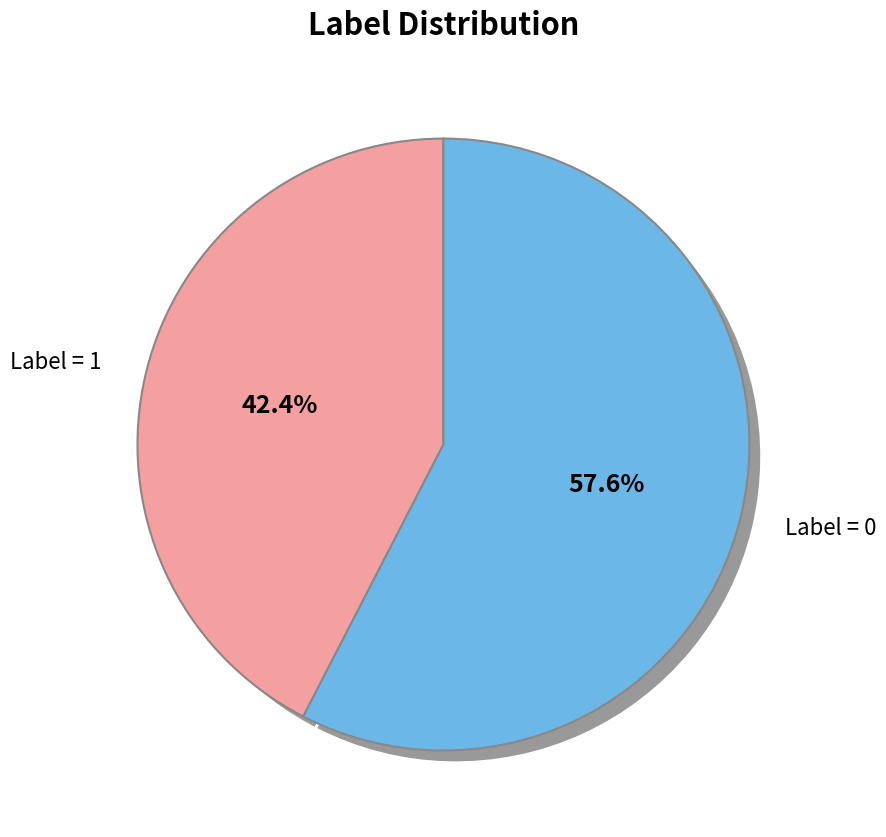

To the nearest percent, what is the difference between the Label_0 and Label_1 slice percentages?

15%